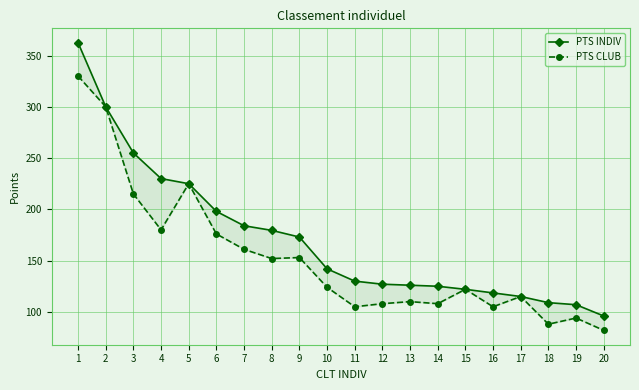

Reading left to right, list all the values displayed in this chart.

PTS INDIV: 362.5	300.0	255.0	230.0	225.0	198.0	184.0	179.5	173.0	142.0	130.0	127.0	126.0	125.0	122.0	118.5	115.0	109.0	107.0	96.0
PTS CLUB: 330.0	300.0	215.0	180.0	225.0	176.0	161.0	152.0	153.0	124.0	105.0	108.0	110.0	108.0	122.0	105.0	115.0	88.0	94.0	82.0